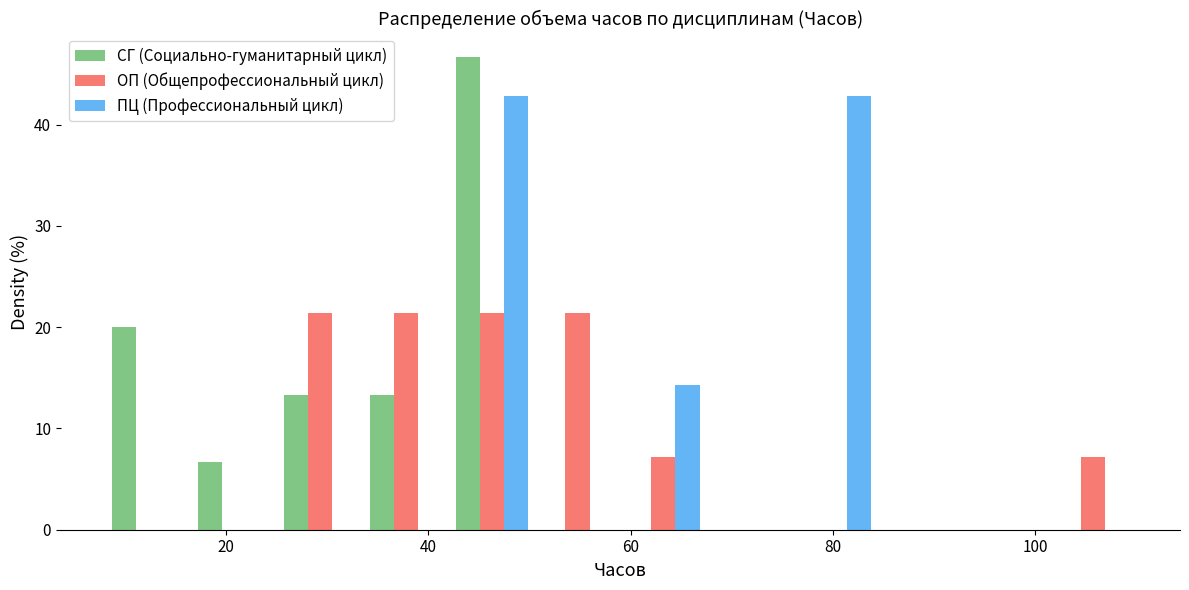

Reading left to right, list every range on the x-axis with the height of the bar of each series over it. Neither the bar edges nor the heights are printed on the chart, so give them approximately, as read against the axes.

8.0 to 16.5: СГ (Социально-гуманитарный цикл)=20	ОП (Общепрофессиональный цикл)=0	ПЦ (Профессиональный цикл)=0
16.5 to 25.0: СГ (Социально-гуманитарный цикл)=7	ОП (Общепрофессиональный цикл)=0	ПЦ (Профессиональный цикл)=0
25.0 to 33.5: СГ (Социально-гуманитарный цикл)=13	ОП (Общепрофессиональный цикл)=21	ПЦ (Профессиональный цикл)=0
33.5 to 42.0: СГ (Социально-гуманитарный цикл)=13	ОП (Общепрофессиональный цикл)=21	ПЦ (Профессиональный цикл)=0
42.0 to 50.5: СГ (Социально-гуманитарный цикл)=47	ОП (Общепрофессиональный цикл)=21	ПЦ (Профессиональный цикл)=43
50.5 to 59.0: СГ (Социально-гуманитарный цикл)=0	ОП (Общепрофессиональный цикл)=21	ПЦ (Профессиональный цикл)=0
59.0 to 67.5: СГ (Социально-гуманитарный цикл)=0	ОП (Общепрофессиональный цикл)=7	ПЦ (Профессиональный цикл)=14
67.5 to 76.0: СГ (Социально-гуманитарный цикл)=0	ОП (Общепрофессиональный цикл)=0	ПЦ (Профессиональный цикл)=0
76.0 to 84.5: СГ (Социально-гуманитарный цикл)=0	ОП (Общепрофессиональный цикл)=0	ПЦ (Профессиональный цикл)=43
84.5 to 93.0: СГ (Социально-гуманитарный цикл)=0	ОП (Общепрофессиональный цикл)=0	ПЦ (Профессиональный цикл)=0
93.0 to 101.5: СГ (Социально-гуманитарный цикл)=0	ОП (Общепрофессиональный цикл)=0	ПЦ (Профессиональный цикл)=0
101.5 to 110.0: СГ (Социально-гуманитарный цикл)=0	ОП (Общепрофессиональный цикл)=7	ПЦ (Профессиональный цикл)=0